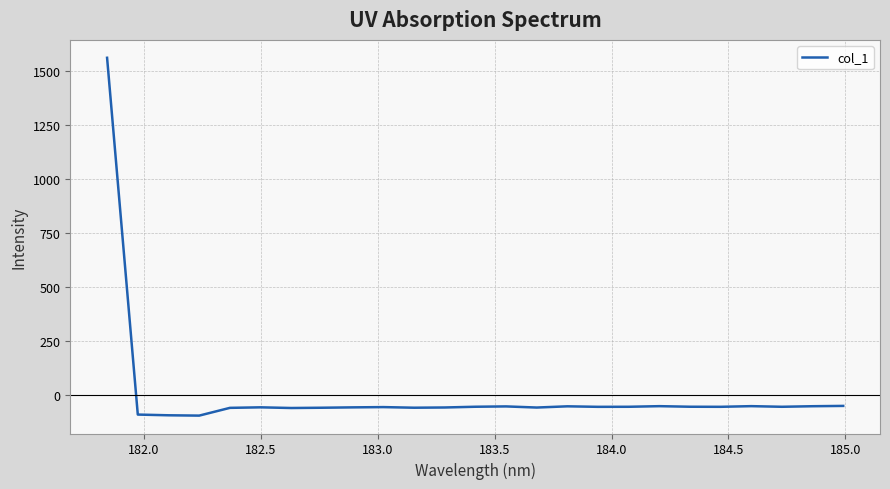

What is the difference between the maximum and minimum values?

1659.0